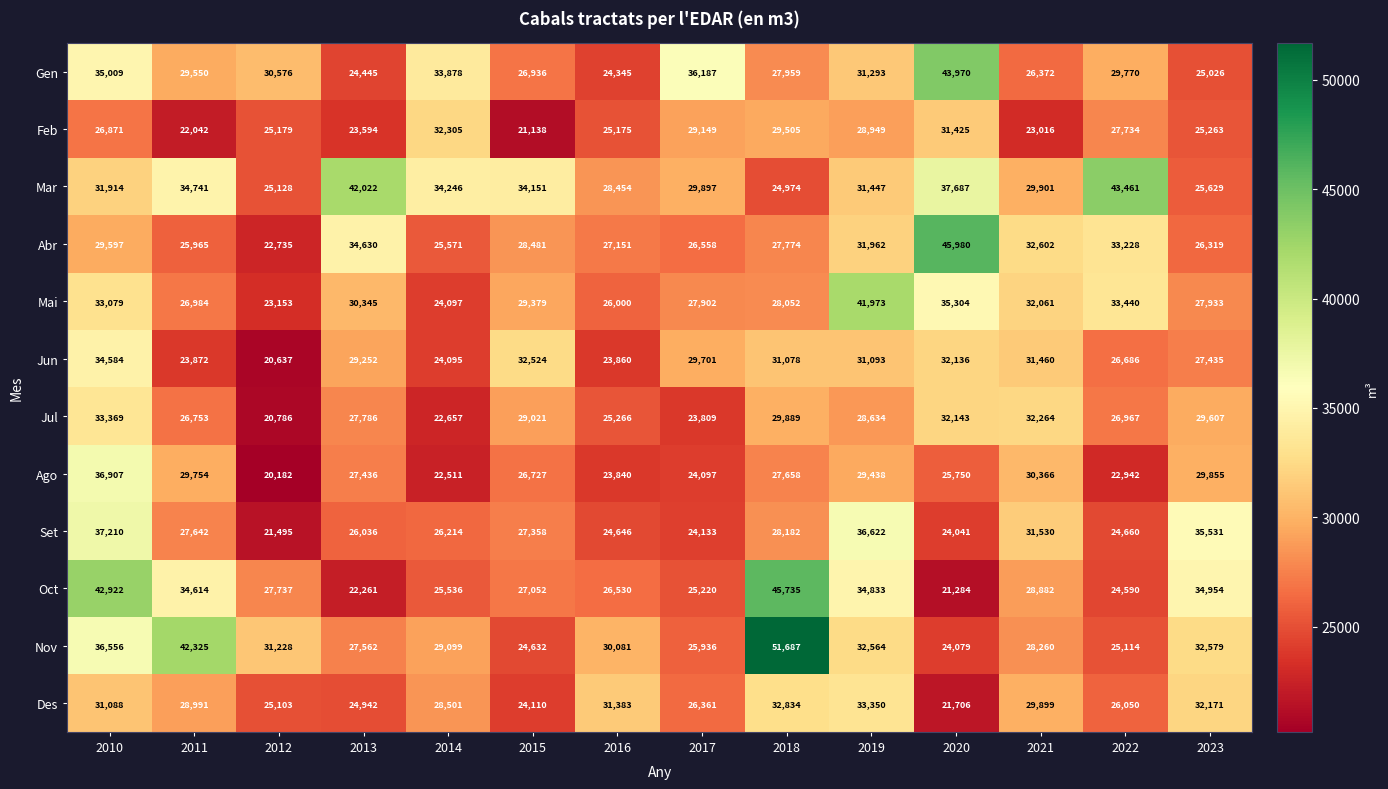

At how many categories does at least one series exceed 42455?

4